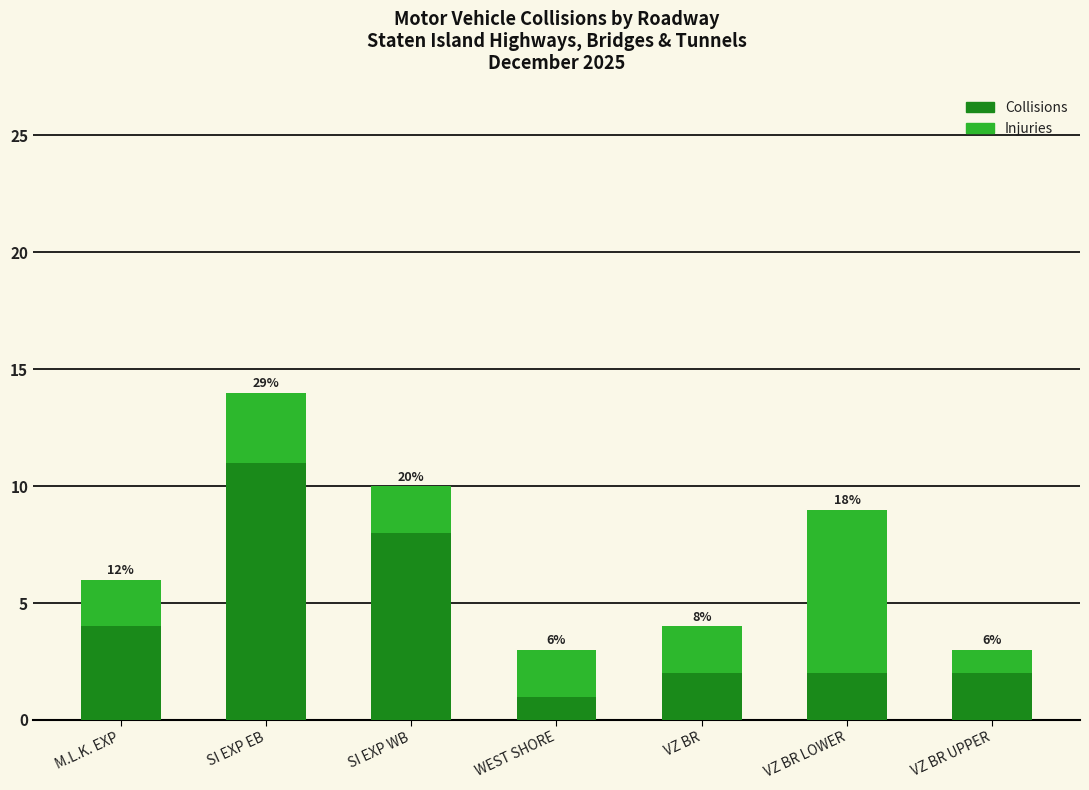

What is the label of the 6th bar from the right?

SI EXP EB